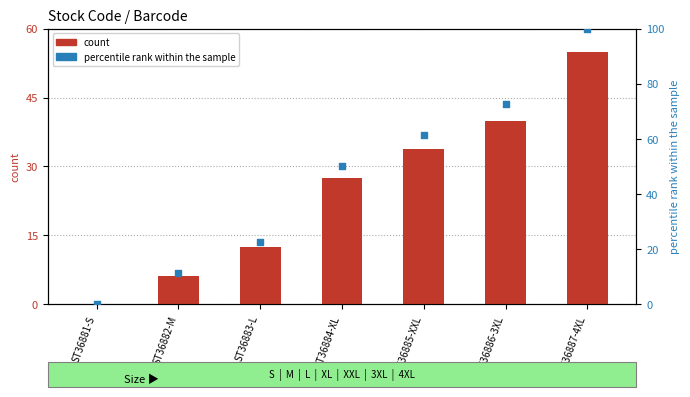

At how many categories does at least one series exceed 35?

4